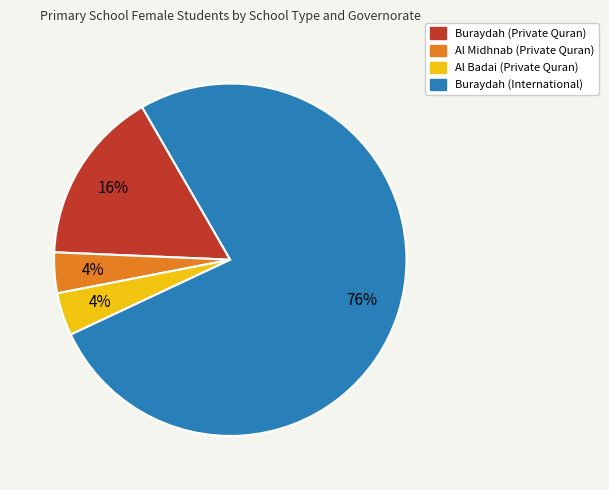

True or false: Al Midhnab (Private Quran) accounts for 4% of the total.

True